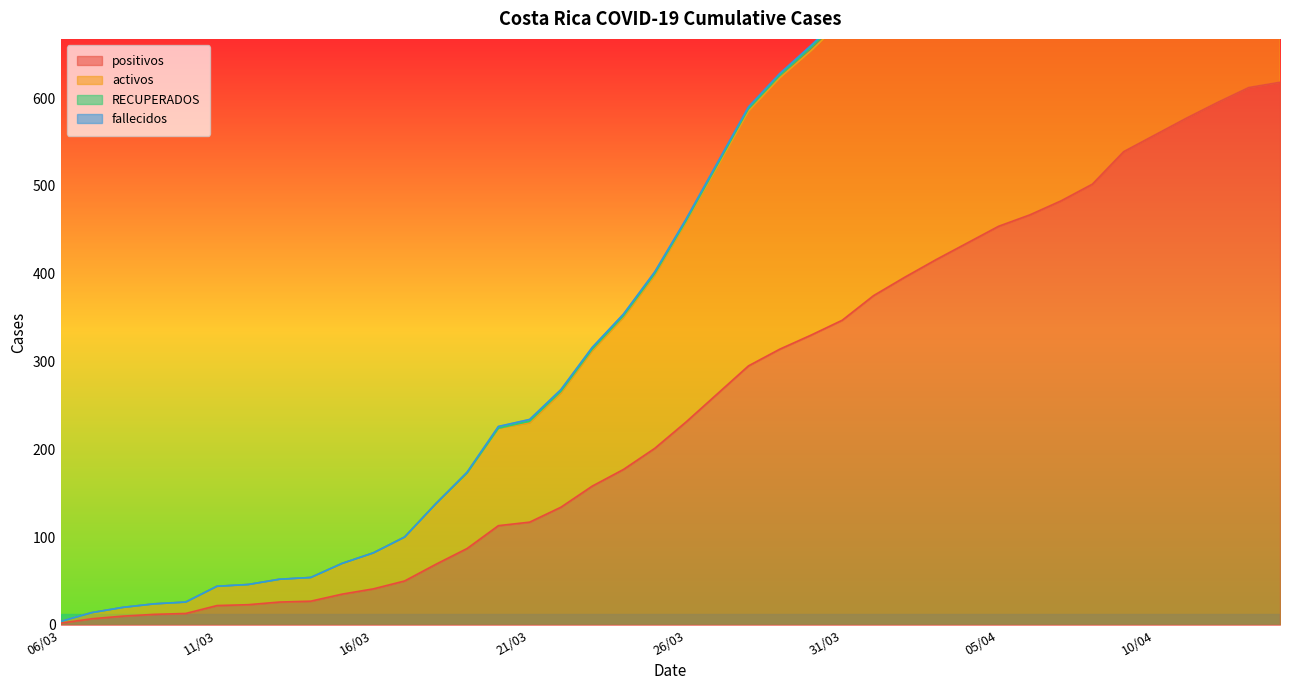

What is the label of the 27th point from the left?

01/04